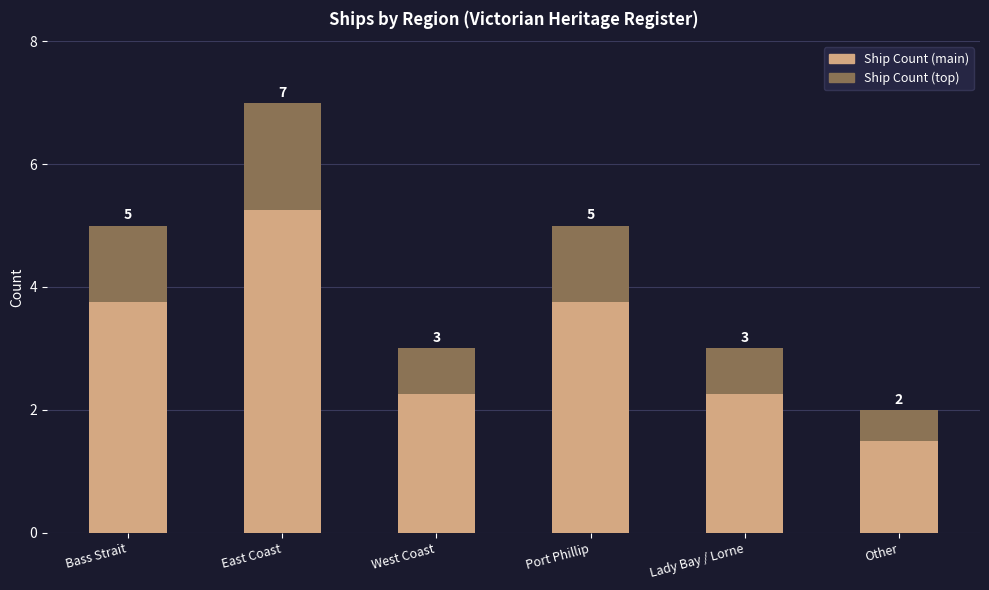

What position from the left is West Coast?

3